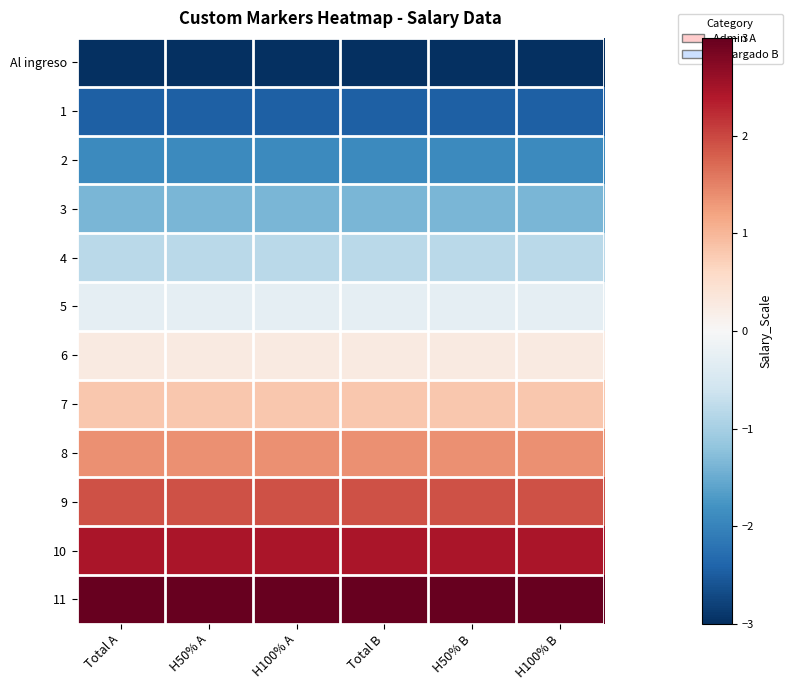

What is the smallest value displayed?

-3.0